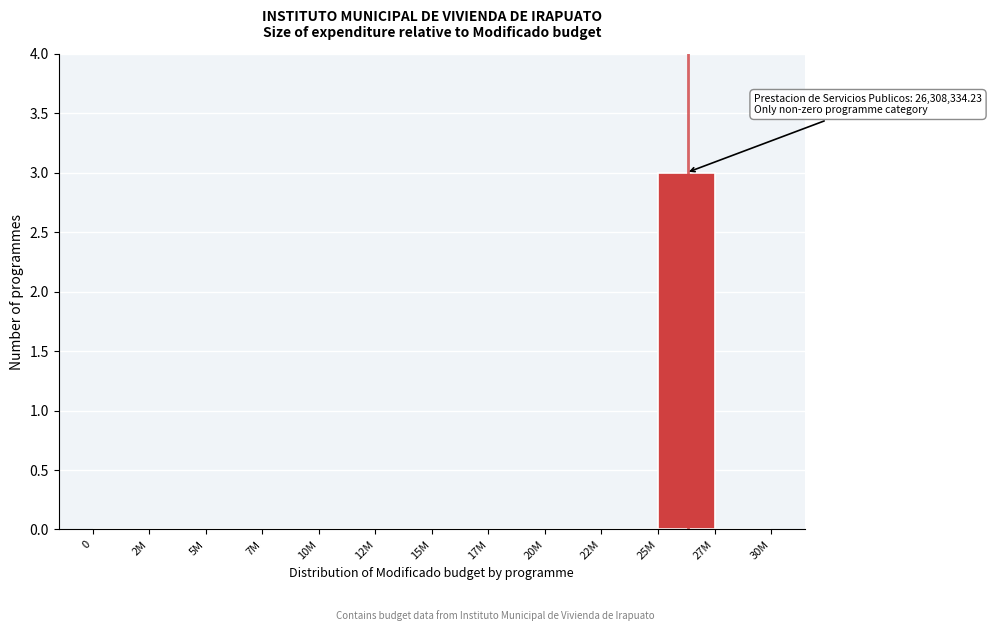

Reading left to right, what are all the values shown in this chart?

0=0	2M=0	5M=0	7M=0	10M=0	12M=0	15M=0	17M=0	20M=0	22M=0	25M=3	27M=0